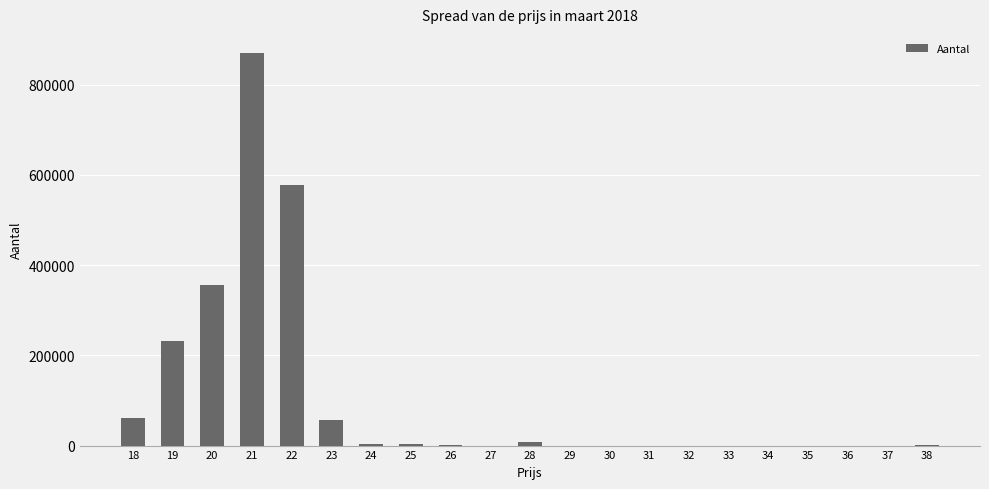

True or false: the data shows 156 at 30.

True